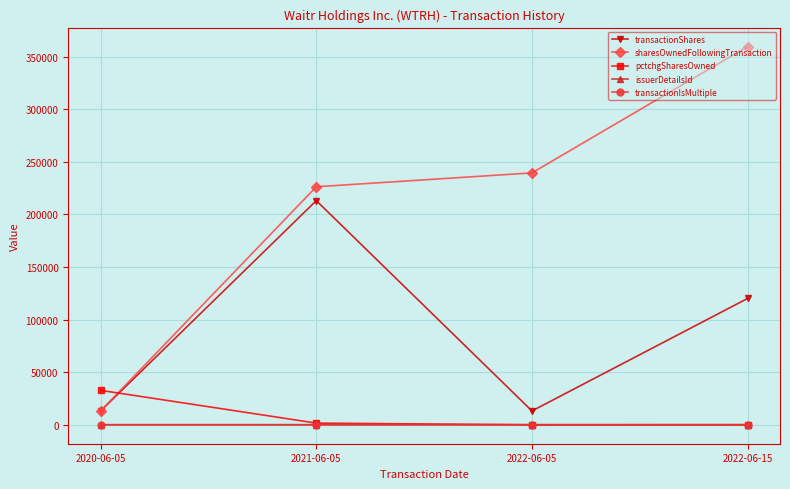

True or false: pctchgSharesOwned has more than 2 points higher than both neighbors.

False